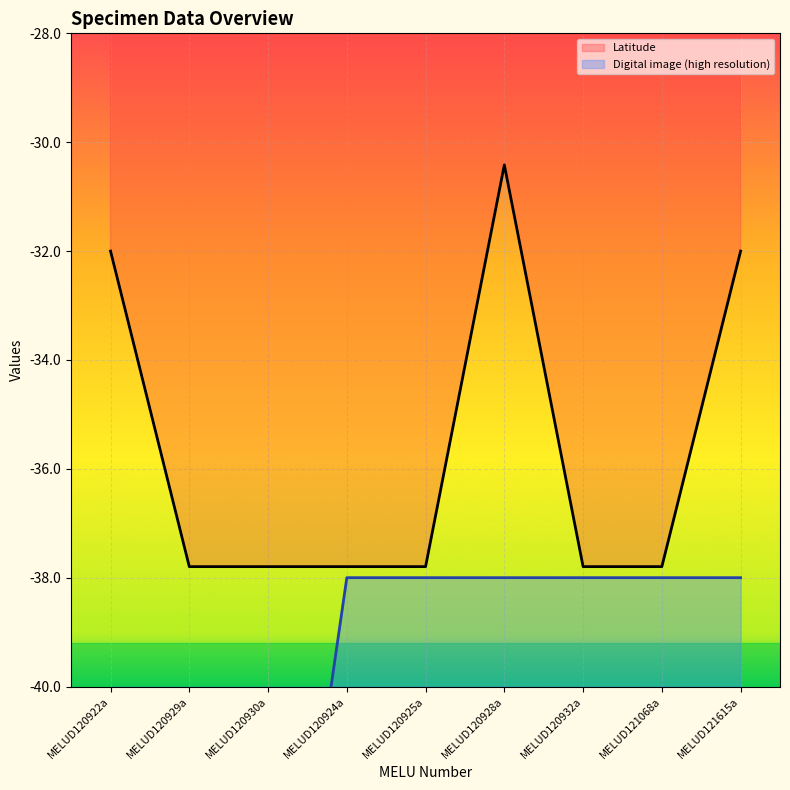

What value does the Digital image (high resolution) series have at MELUD120924a?

-38.0